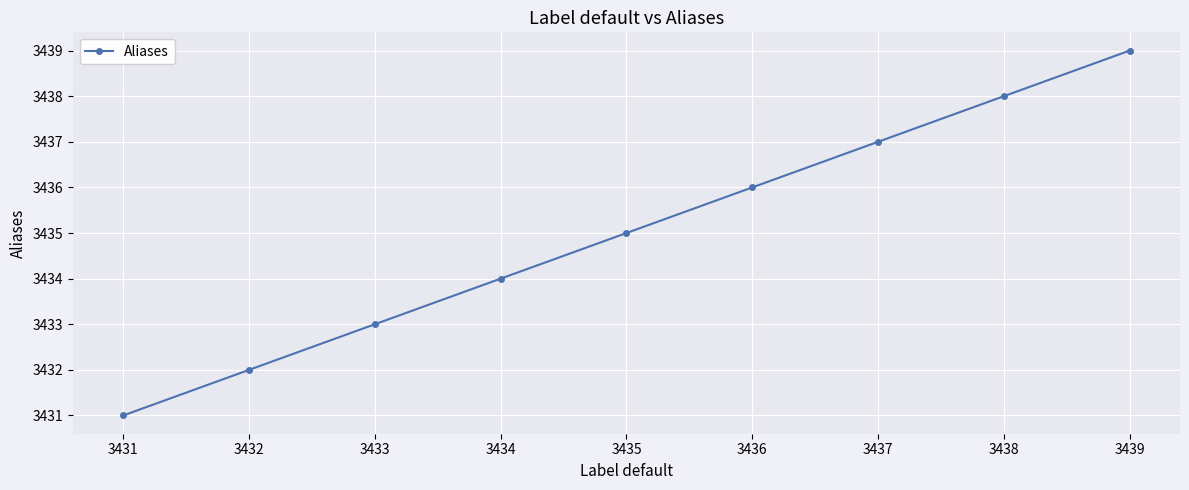

True or false: there are more than 1 points higher than both neighbors.

False